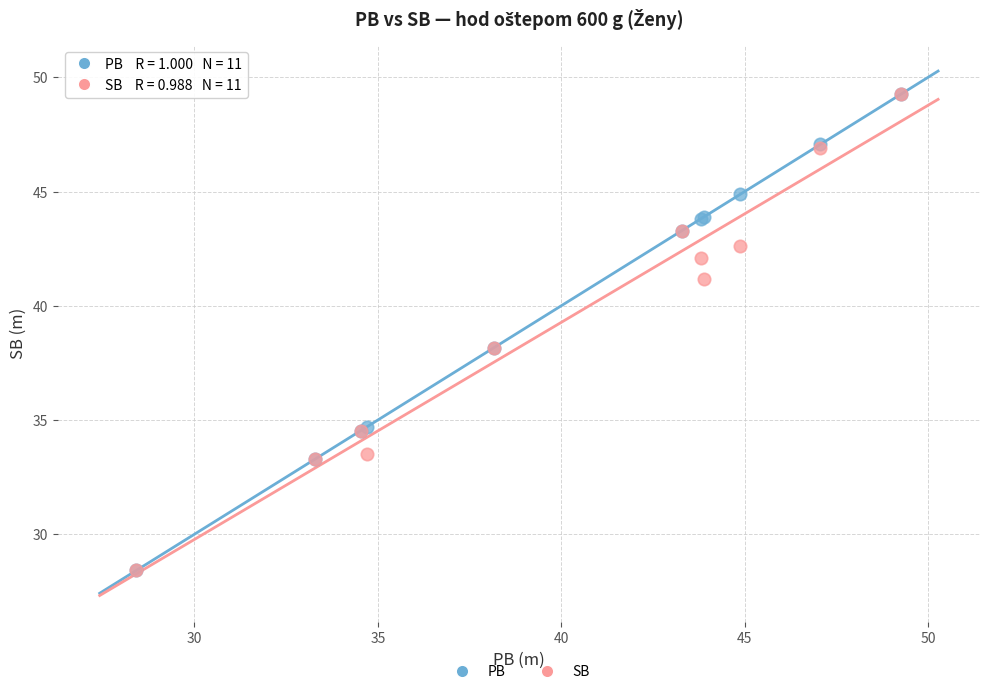

What are all the series names shown in the legend?

PB, SB